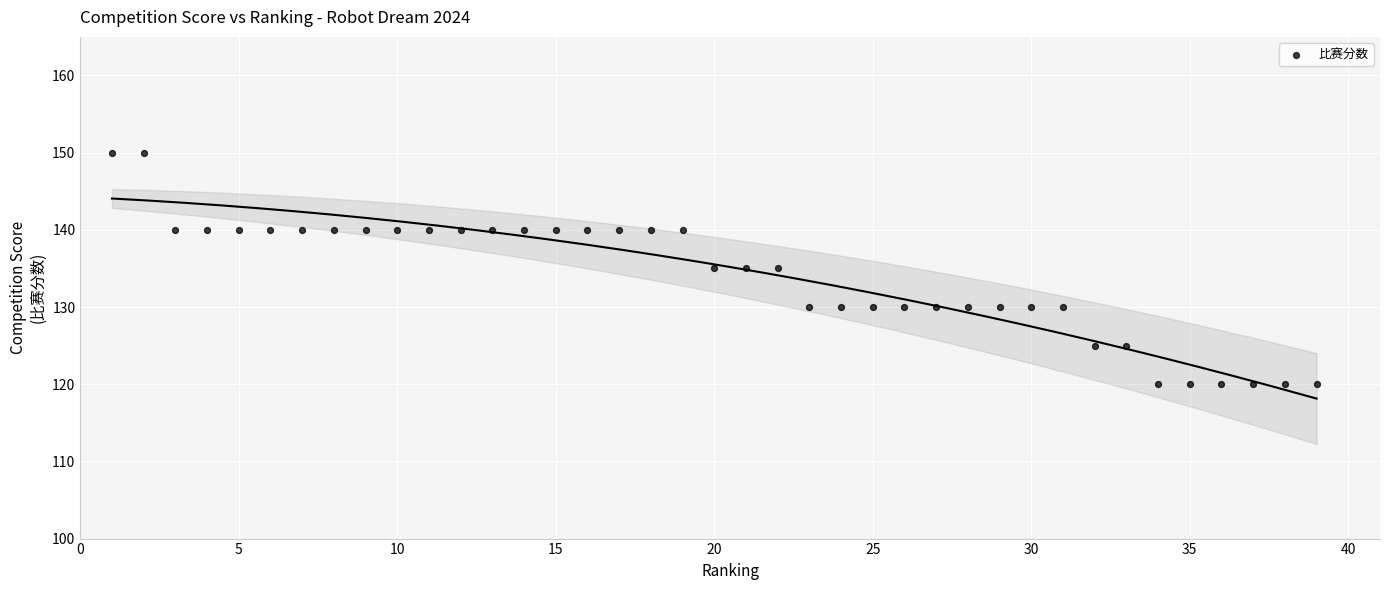

What is the range of Y values (max minus min)?

30